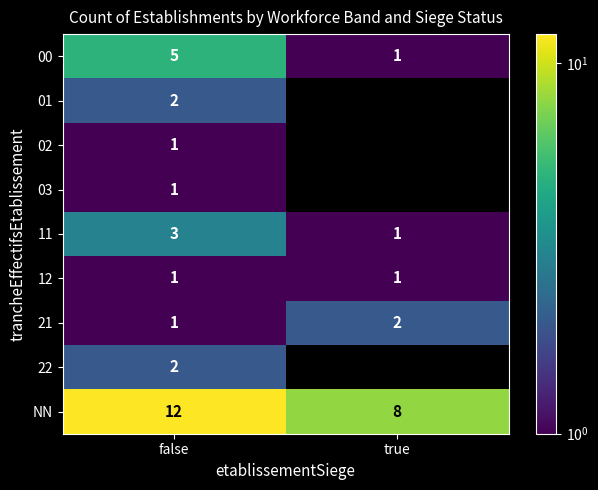

What is the difference between the highest and lowest values at true?

7.0